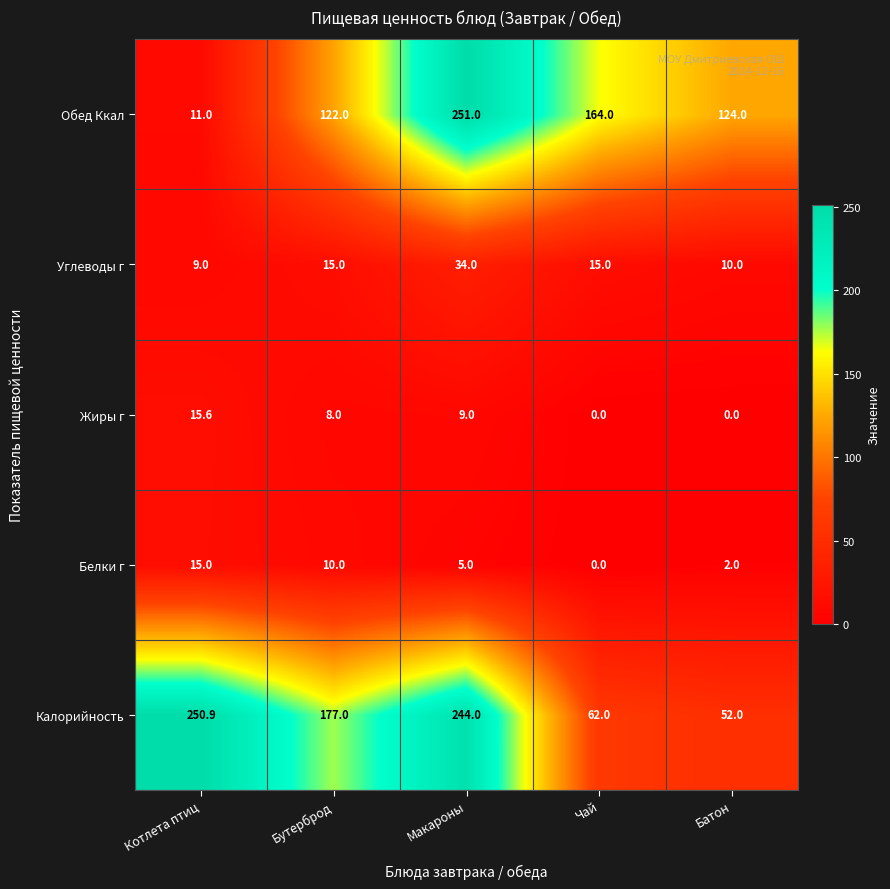

Count the number of categories in the chart.

5